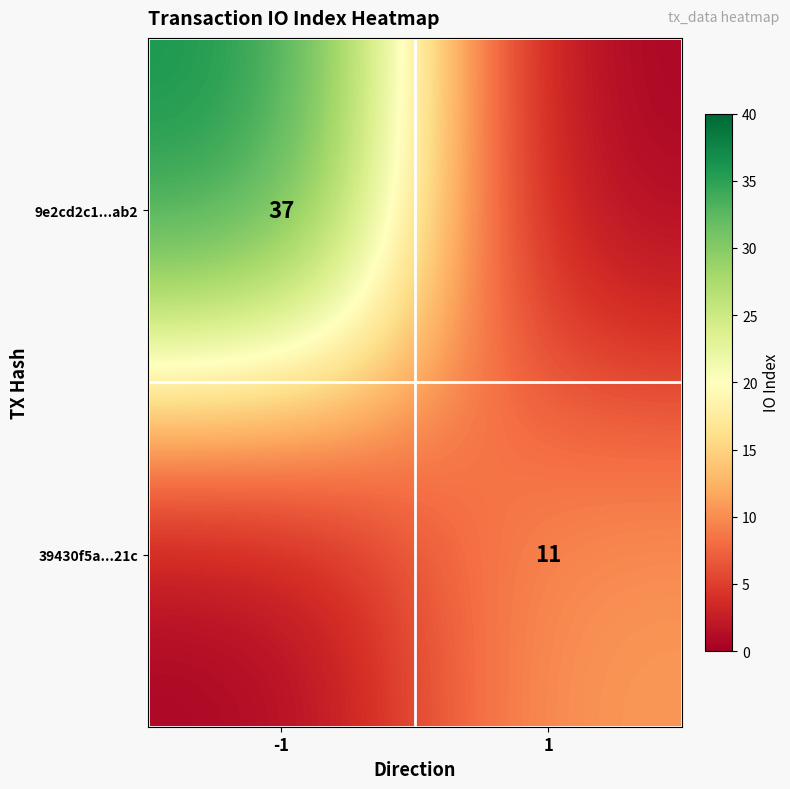

The 9e2cd2c1...ab2 series shows 37 at -1. True or false?

True